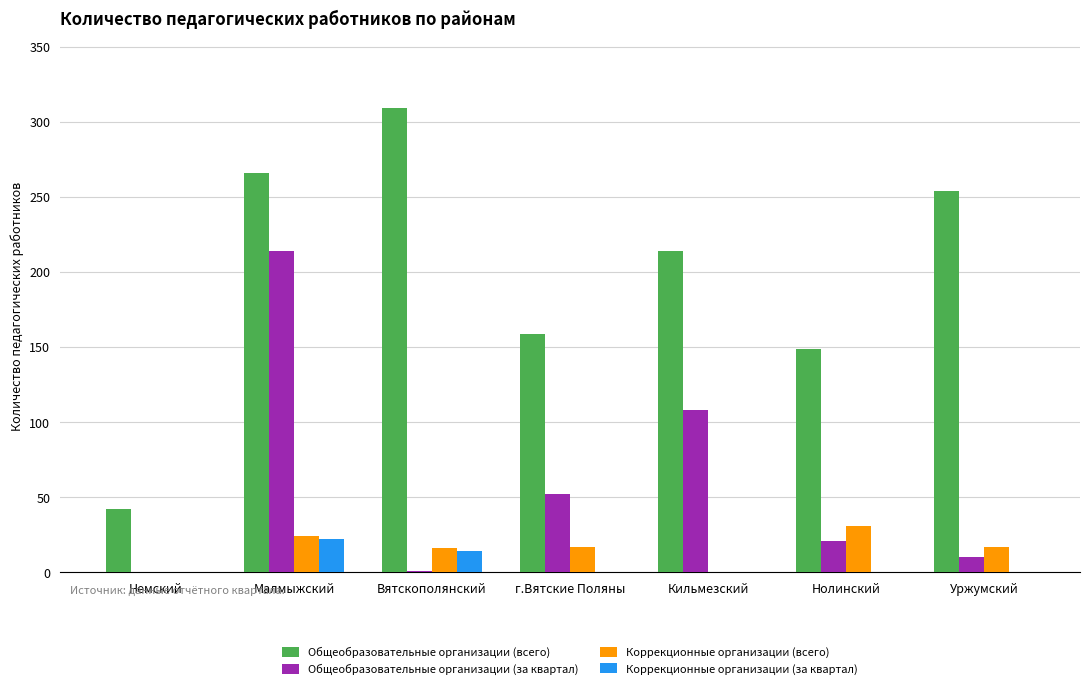

What is the sum of the Общеобразовательные организации (всего) values at Немский and Нолинский?

191